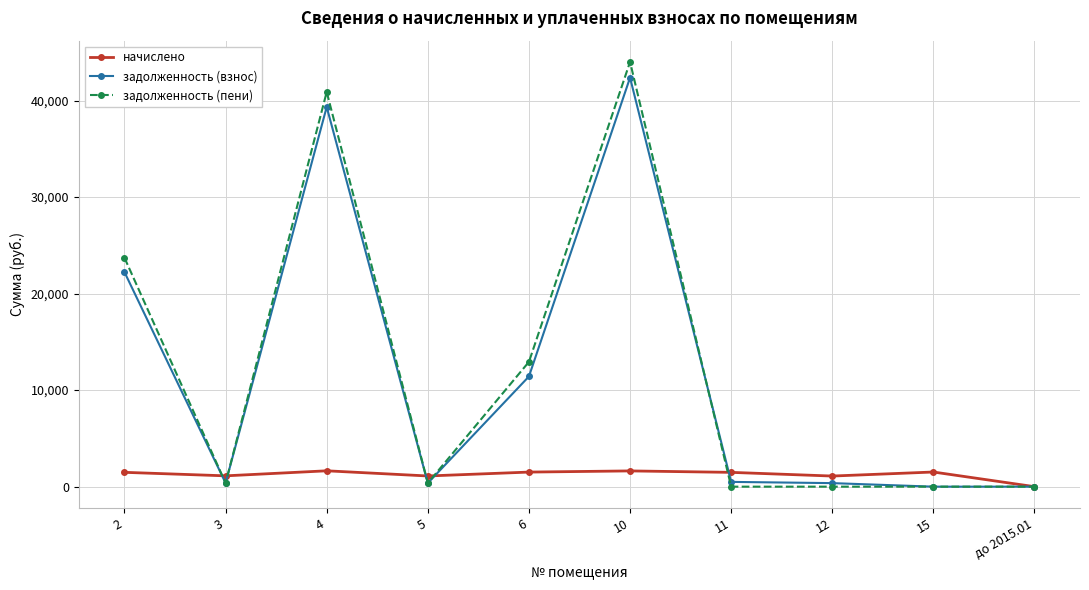

What is the highest value of the начислено series?

1642.4